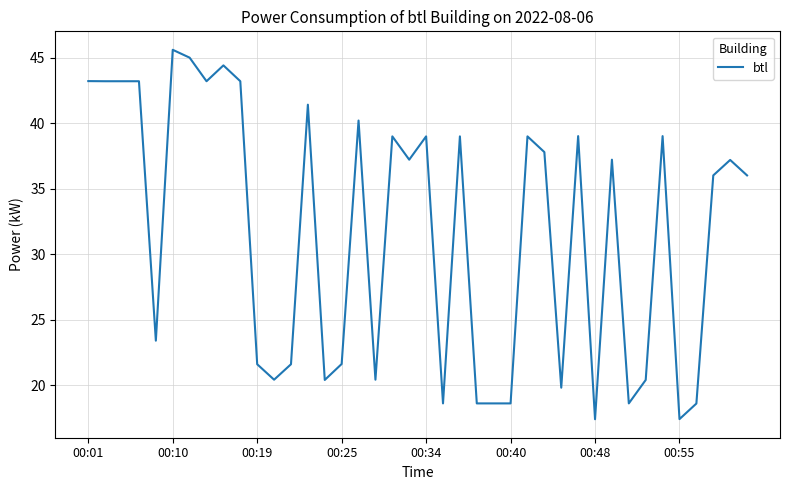

What is the maximum value shown in the chart?

45.6